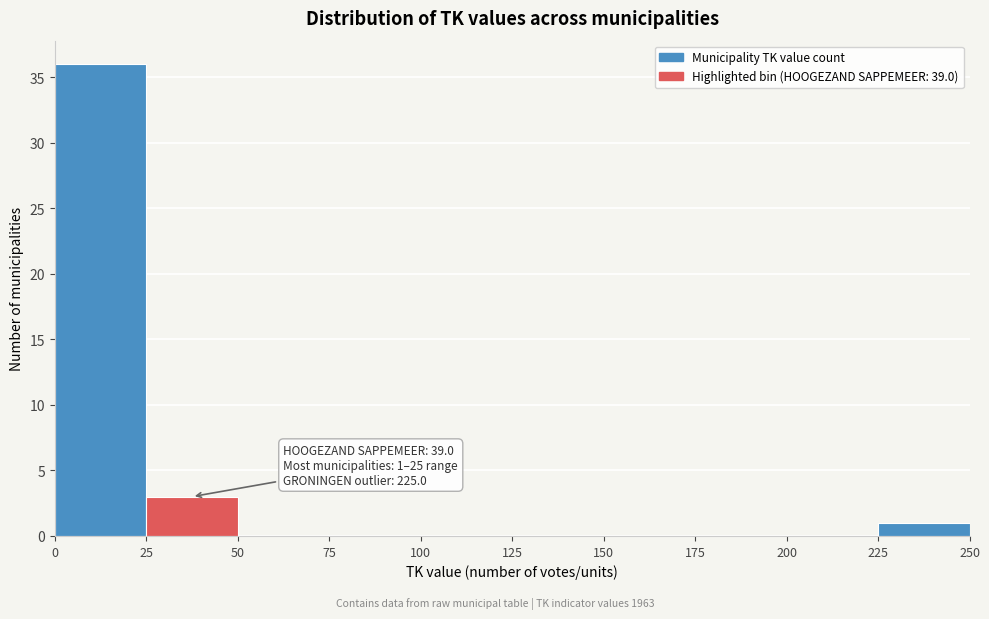

Which range on the x-axis has the tallest bar?

0 to 25